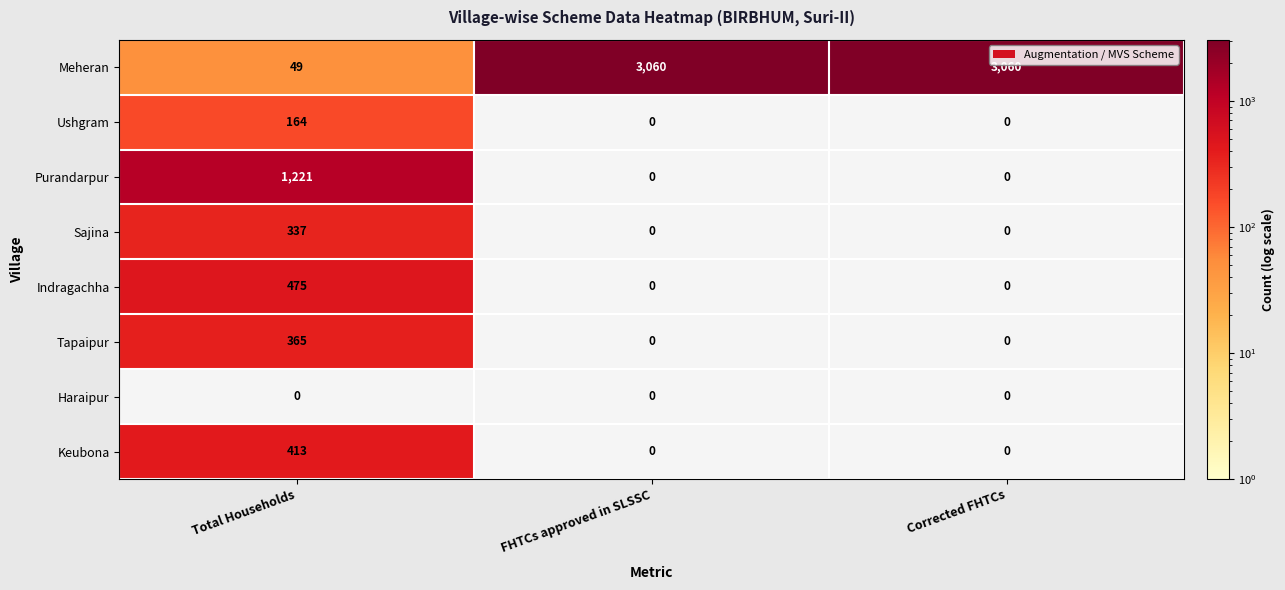

Which series has the largest range (max minus min)?

Meheran